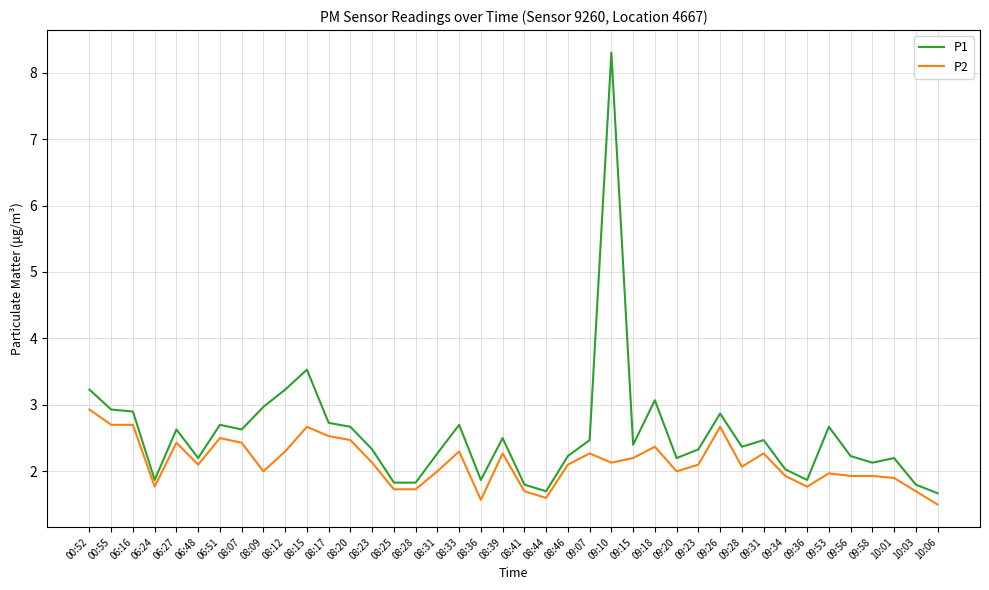

True or false: P1 has more than 0 points higher than both neighbors.

True